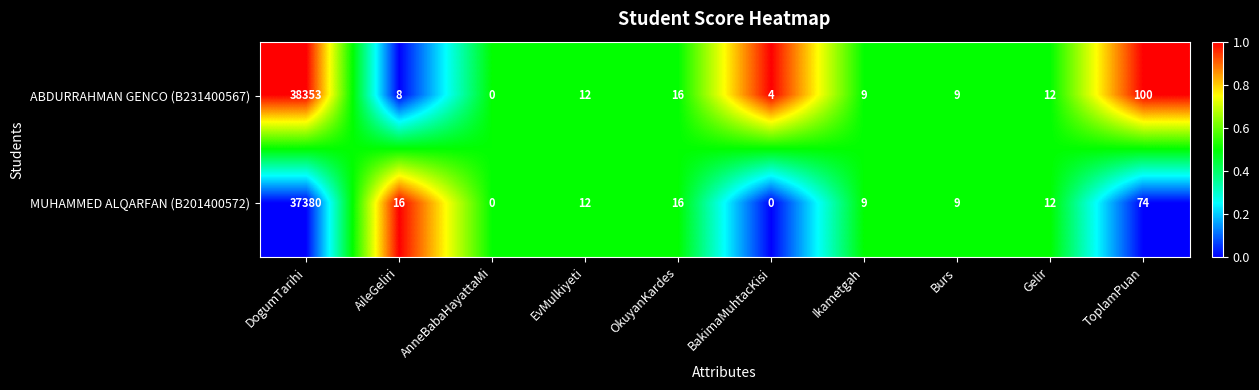

List the series in order of their peak value, highest first.

ABDURRAHMAN GENCO (B231400567), MUHAMMED ALQARFAN (B201400572)